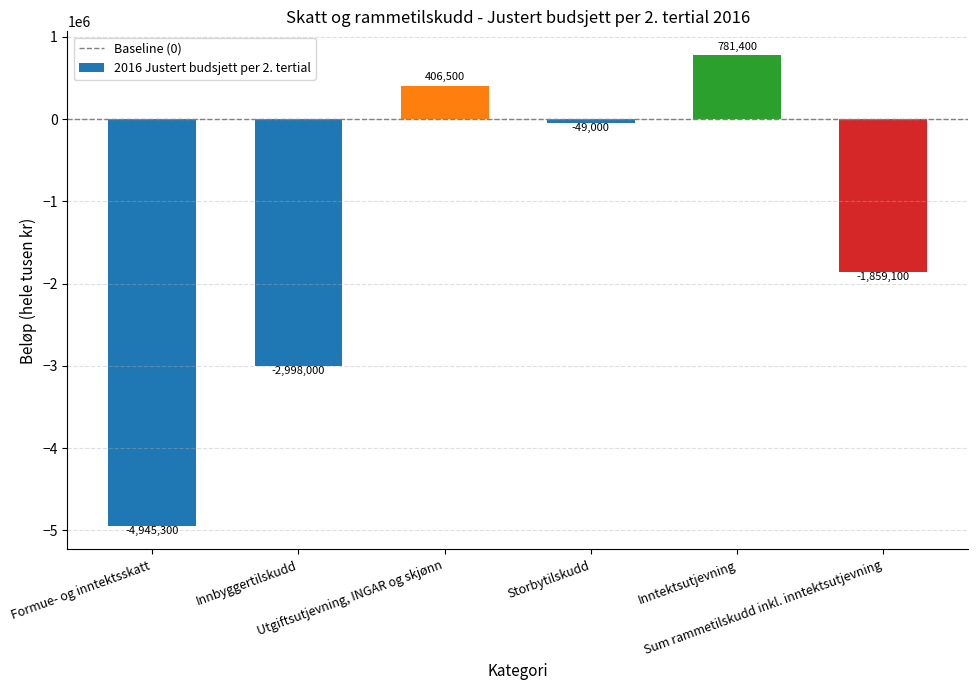

What is the label of the 4th bar from the right?

Utgiftsutjevning, INGAR og skjønn